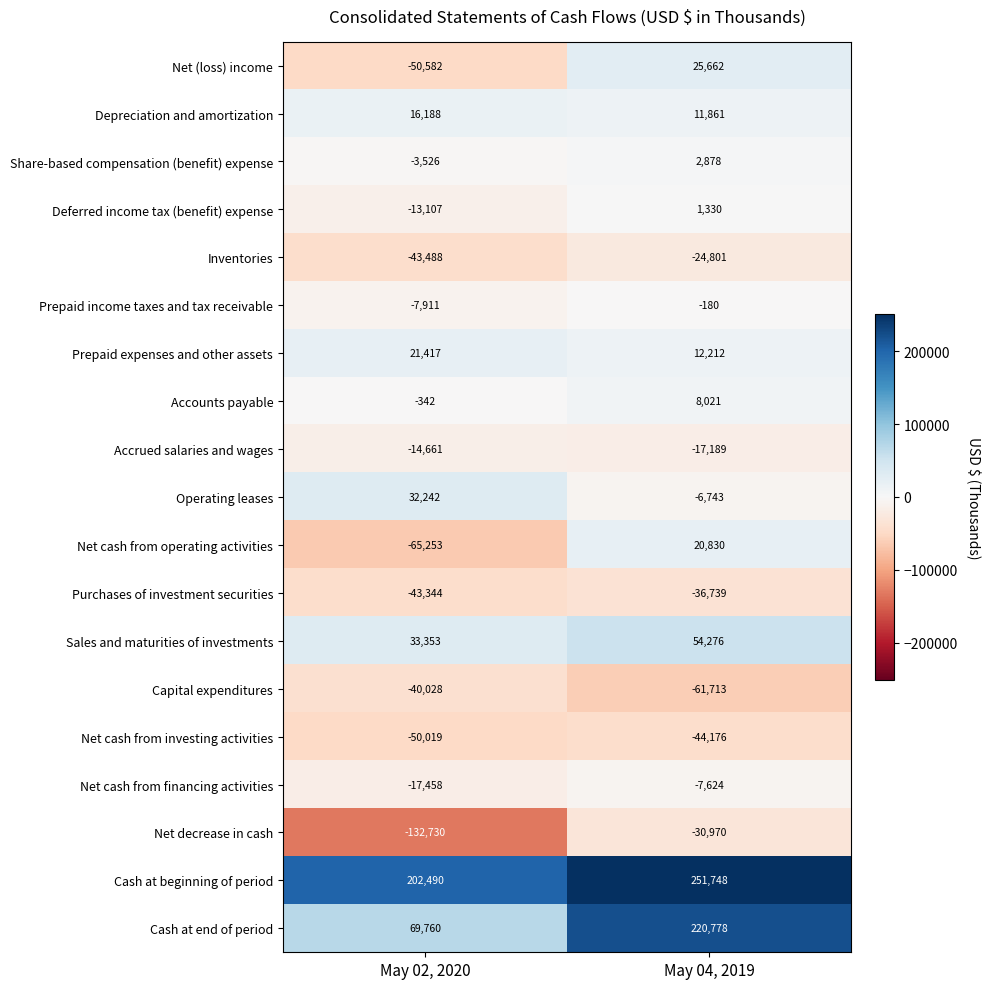

At which label is Inventories closest to -34144?

May 04, 2019